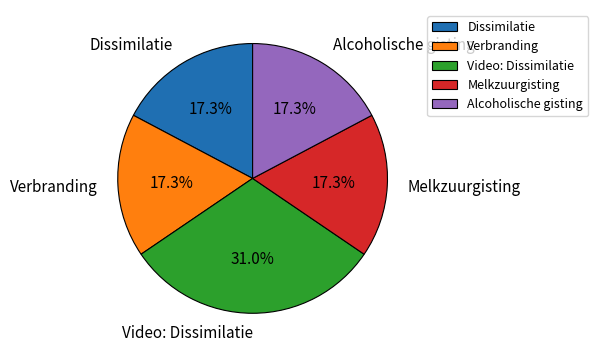

Is there any slice that represents more than half of the pie?

No